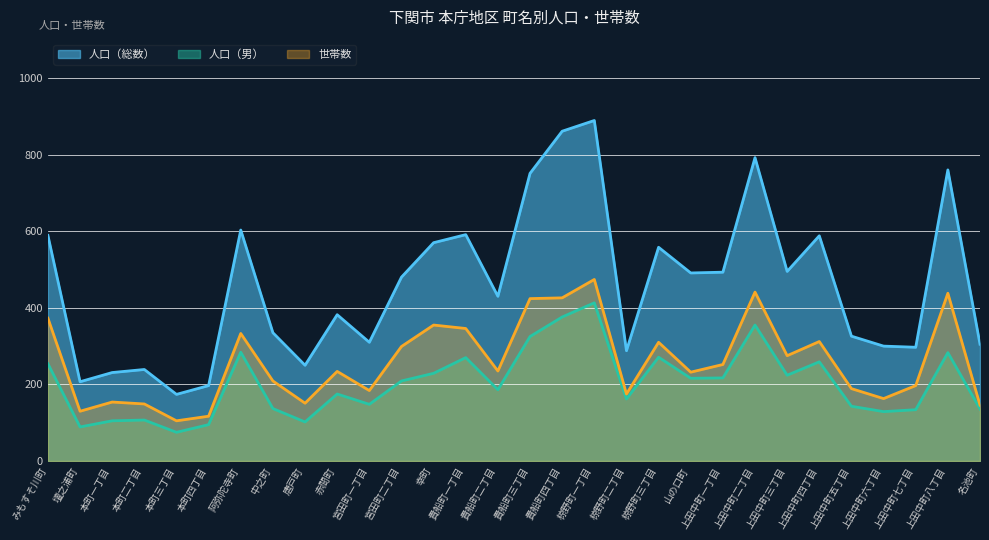

What is the sum of all 人口（総数） values?

13782